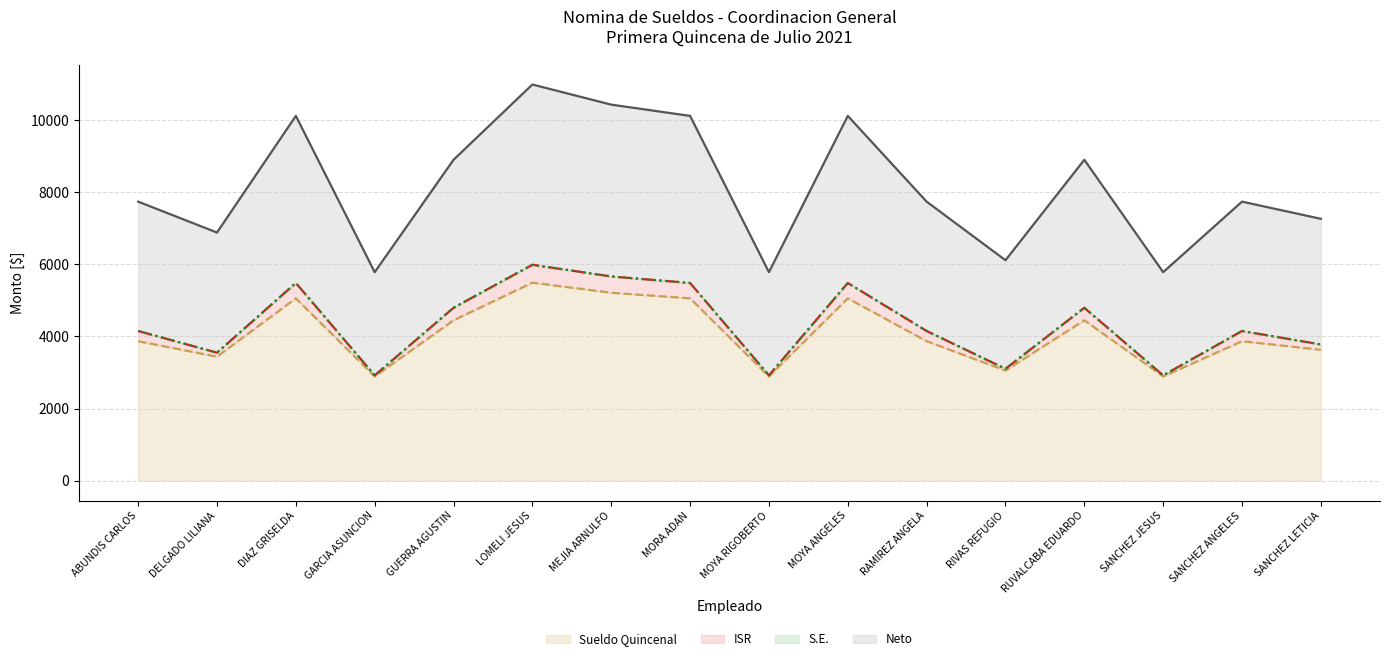

How many data points in Neto are less than 7735?

6